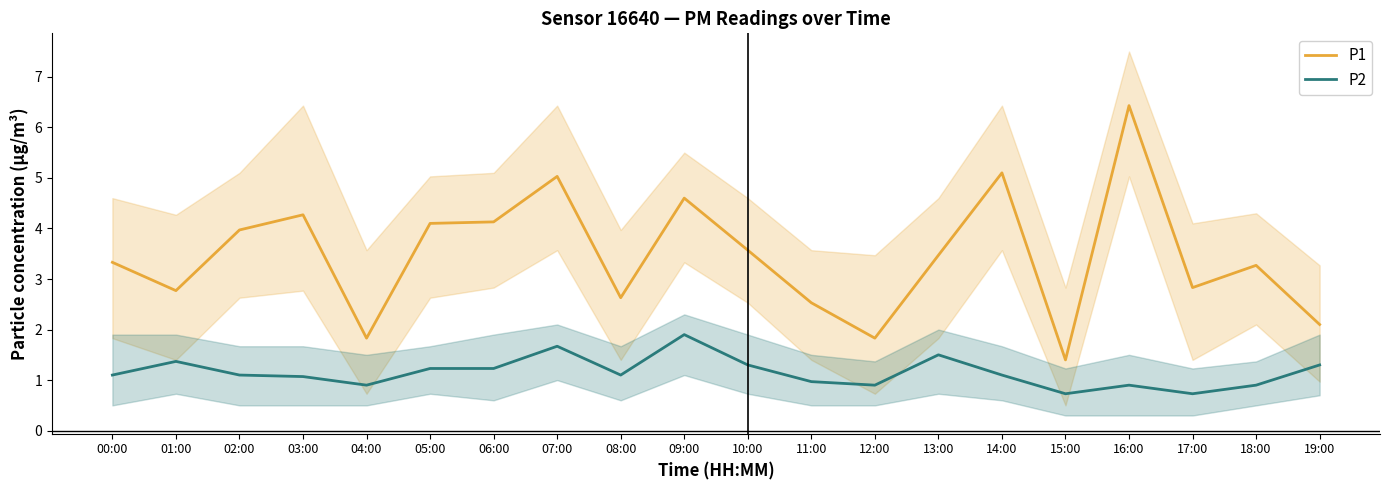

At which category is the sum across all series the highest?

16:00